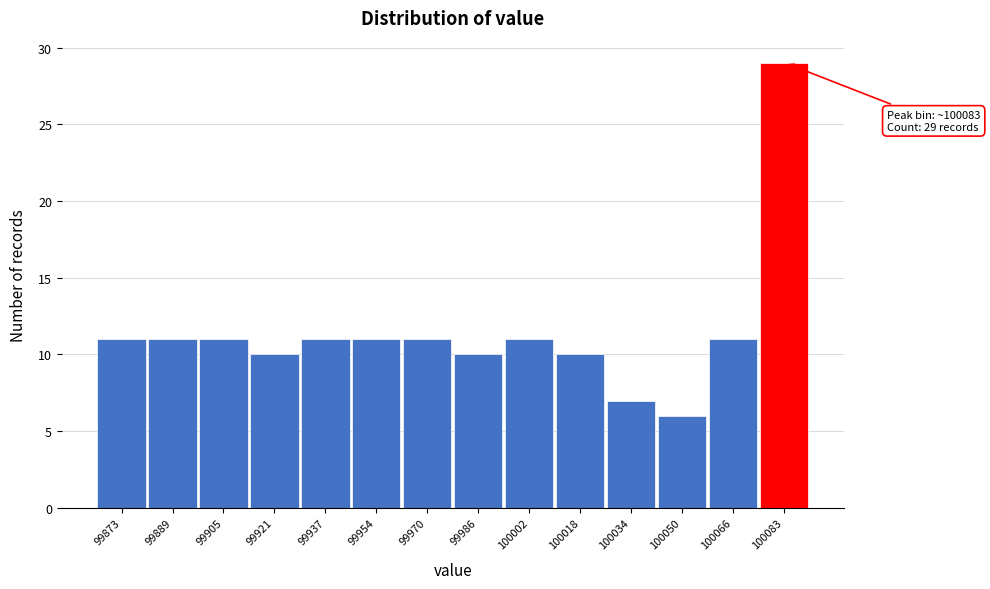

Reading left to right, list all the values displayed in this chart.

99873=11	99889=11	99905=11	99921=10	99937=11	99954=11	99970=11	99986=10	100002=11	100018=10	100034=7	100050=6	100066=11	100083=29